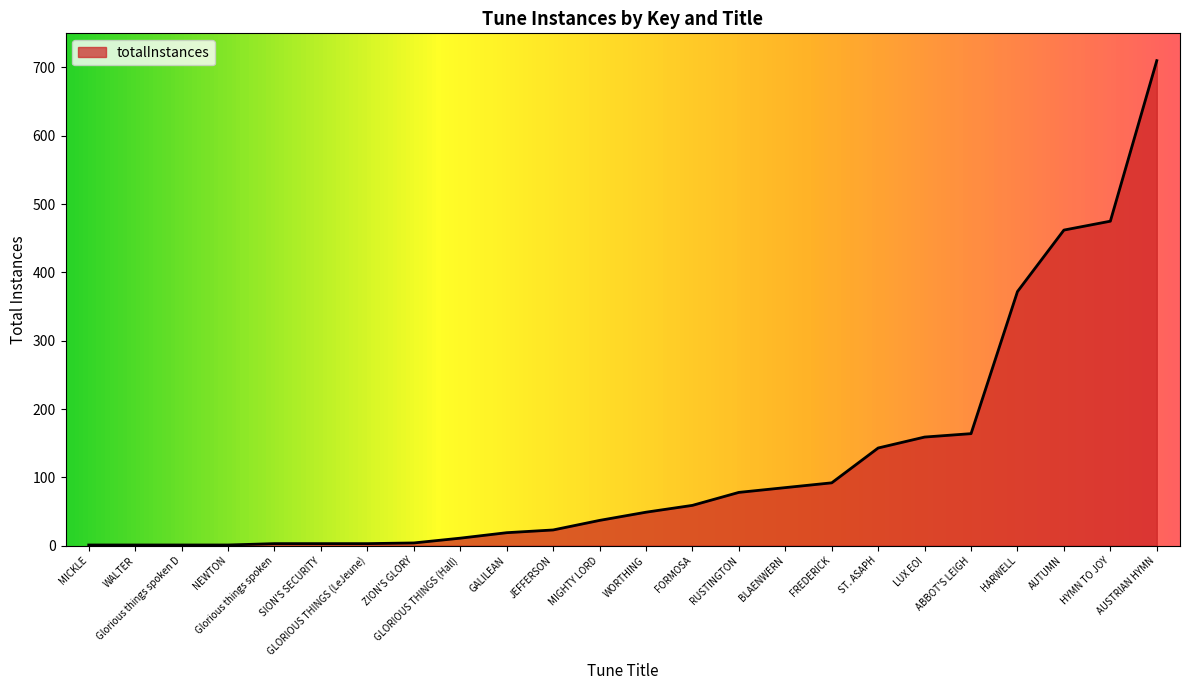

What is the greatest value displayed?

710